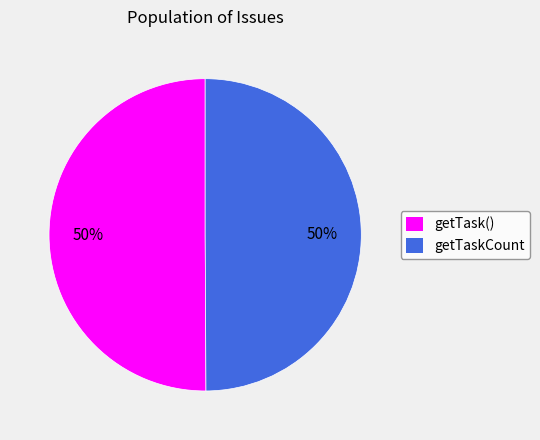

Is getTask() the majority of the pie?

Yes